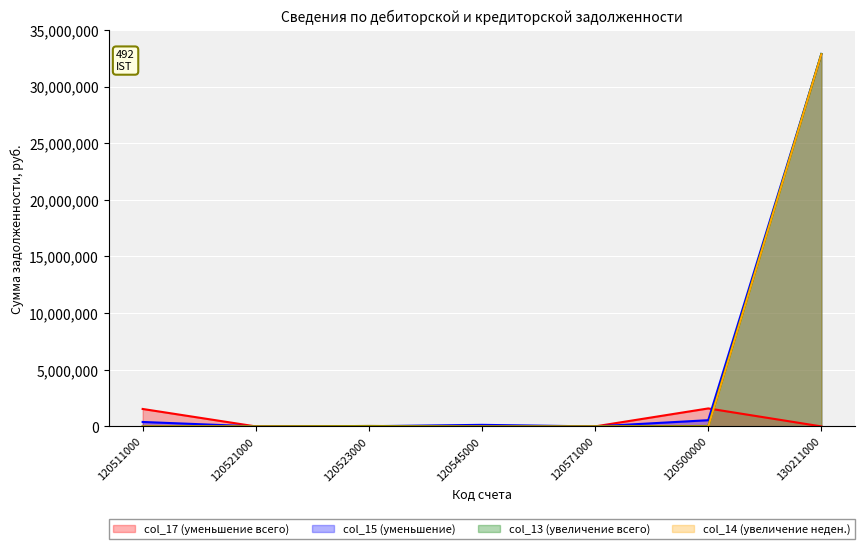

Where is col_13 nearest to the value 16439505?

120500000